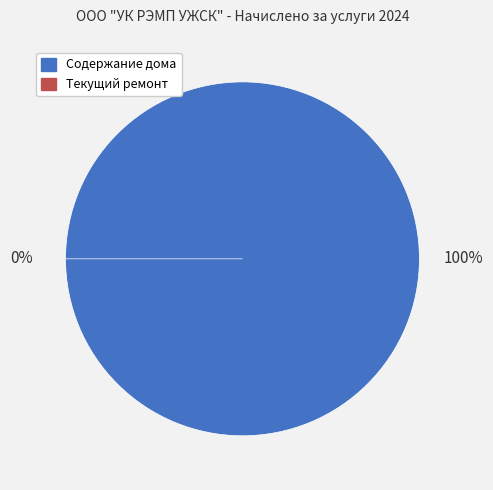

Which slice is the largest?

Содержание дома